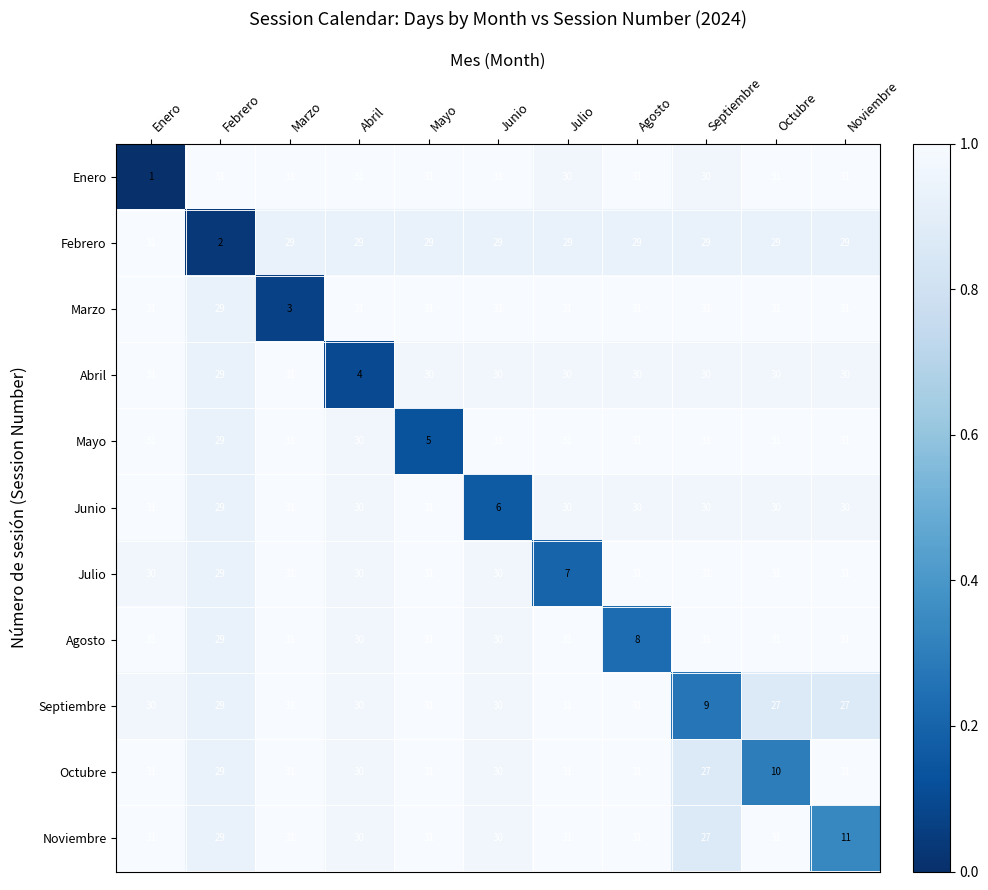

At which category is the sum across all series the highest?

Agosto